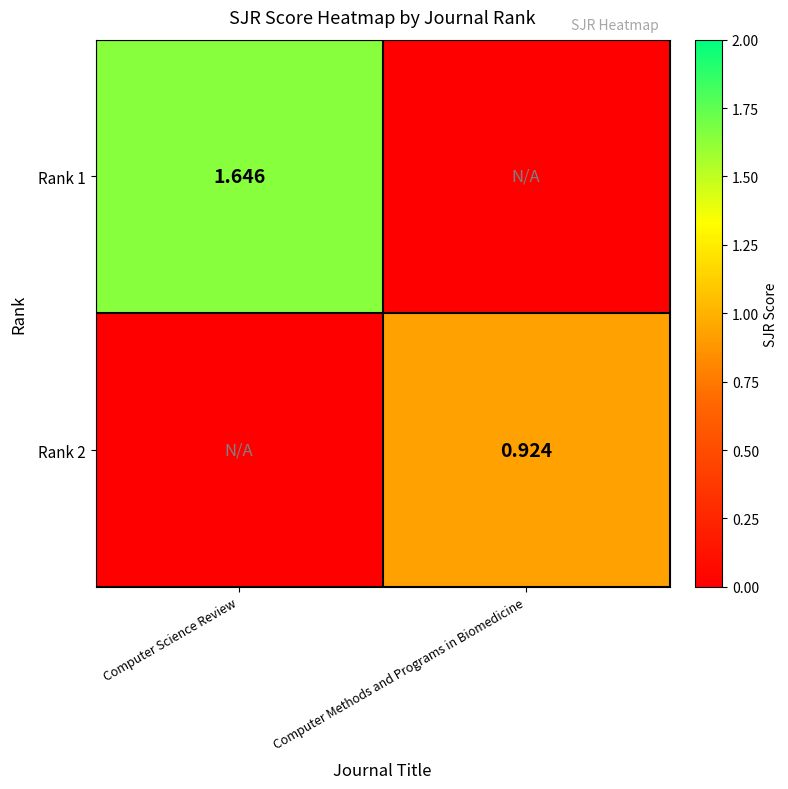

Is the value of Rank 2 at Computer Methods and Programs in Biomedicine greater than the value of Rank 1 at Computer Science Review?

No